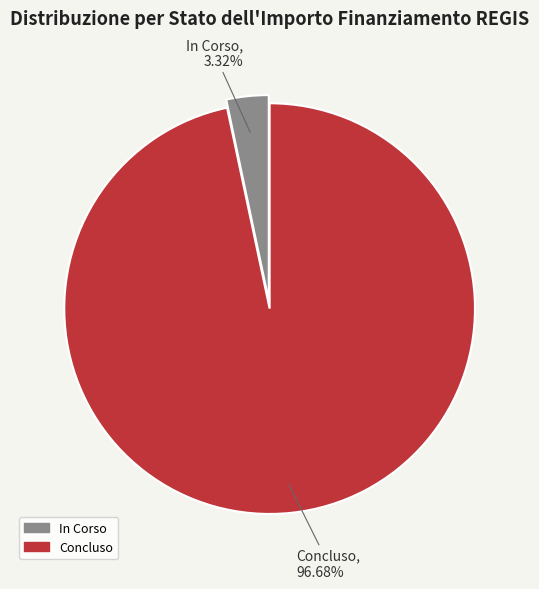

What is the largest slice in the pie chart?

Concluso